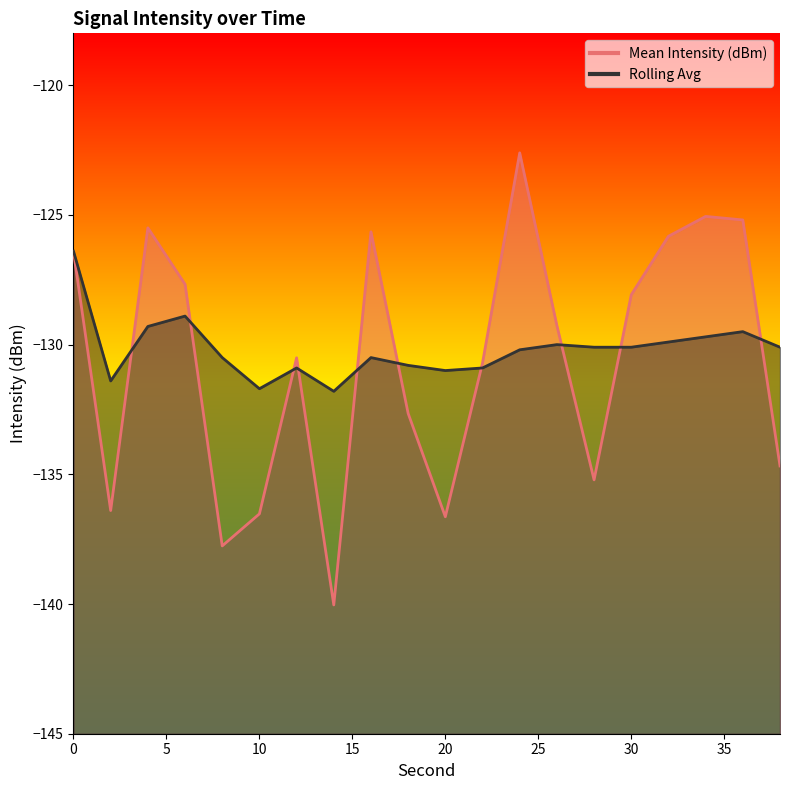

Is the value of Rolling Avg at 22 greater than the value of Mean Intensity (dBm) at 36?

No